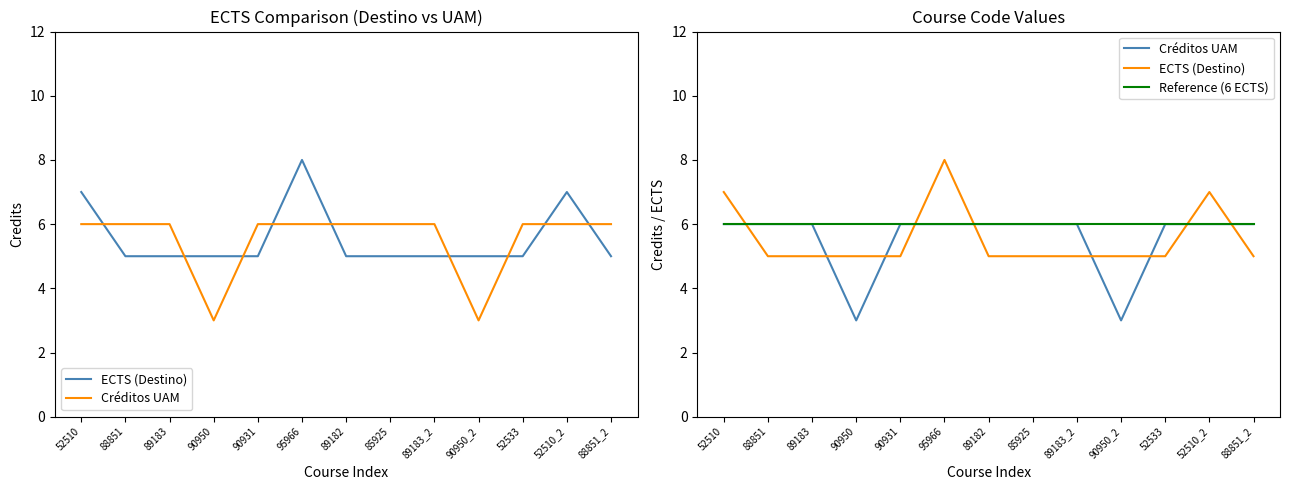

What is the value of the ECTS (Destino) point at the 12th from the left?

7